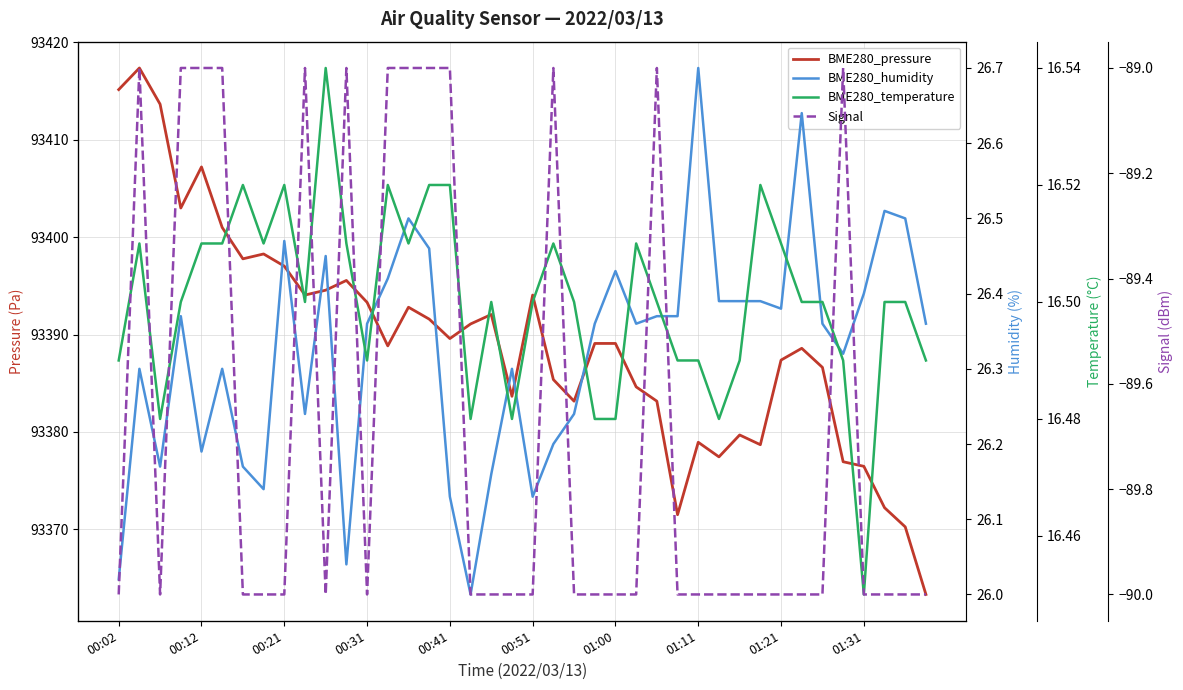

What is the value of the BME280_pressure point at the 9th from the left?

93397.0